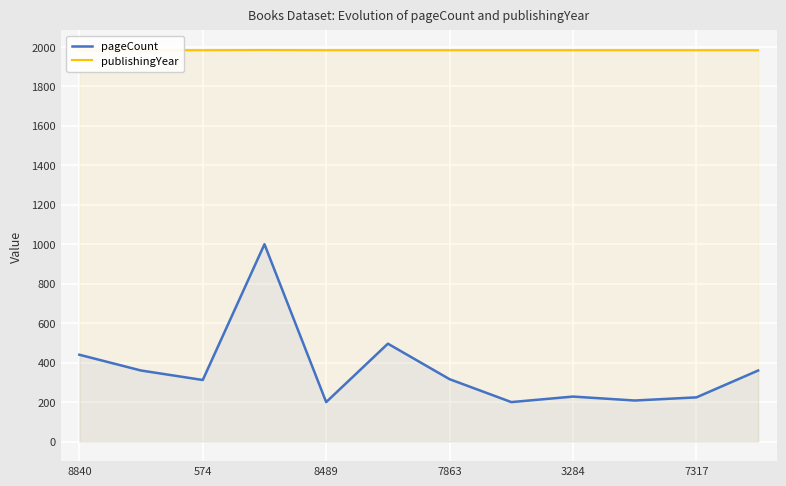

Is it true that pageCount equals 228 at 3284?

True